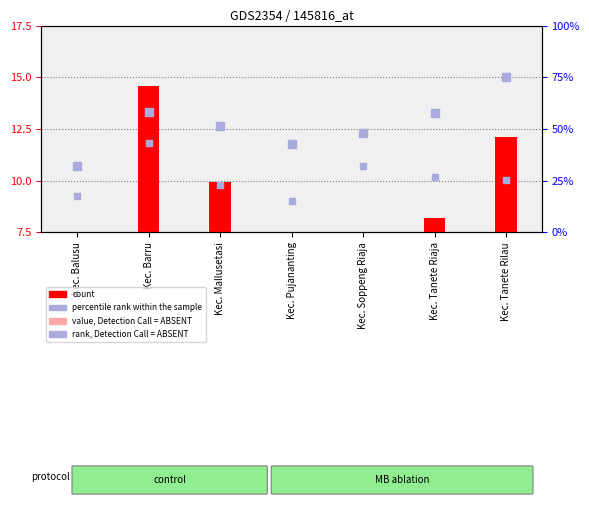

What is the total value across all series at Kec. Pujananting?

20.8